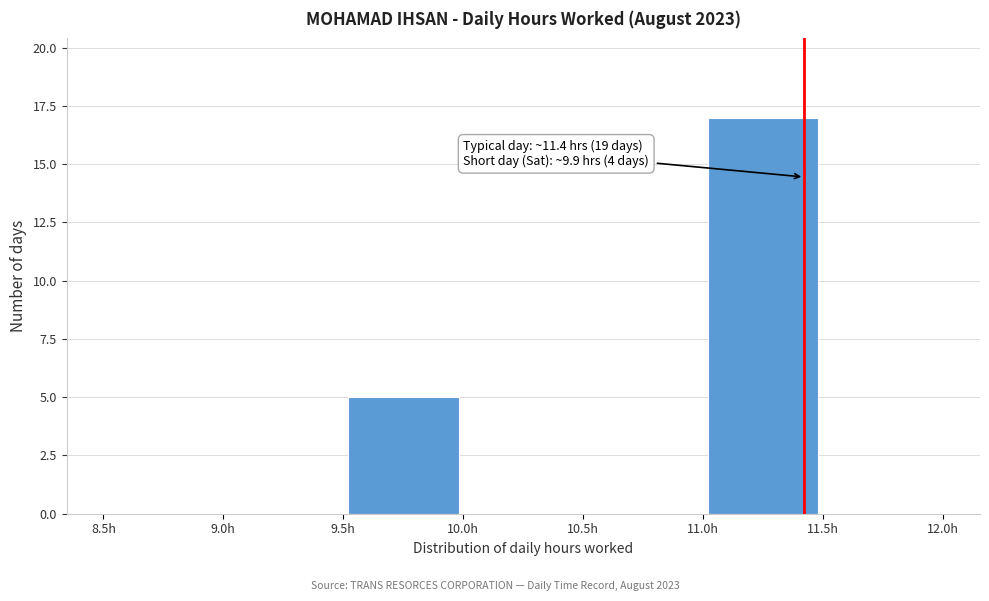

Over which range of the x-axis is the bar tallest?

11.0 to 11.5